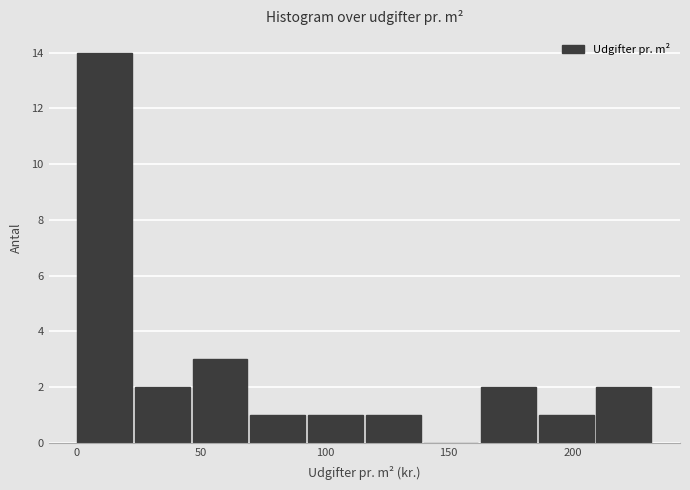

Reading left to right, transcribe this chart: for each bar, give the range it covers on the x-axis and its height. Neither the bar edges nor the heights are printed on the chart, so give them approximately, as read against the axes.

0 to 25: 14
25 to 45: 2
45 to 70: 3
70 to 95: 1
95 to 115: 1
115 to 140: 1
140 to 165: 0
165 to 185: 2
185 to 210: 1
210 to 235: 2